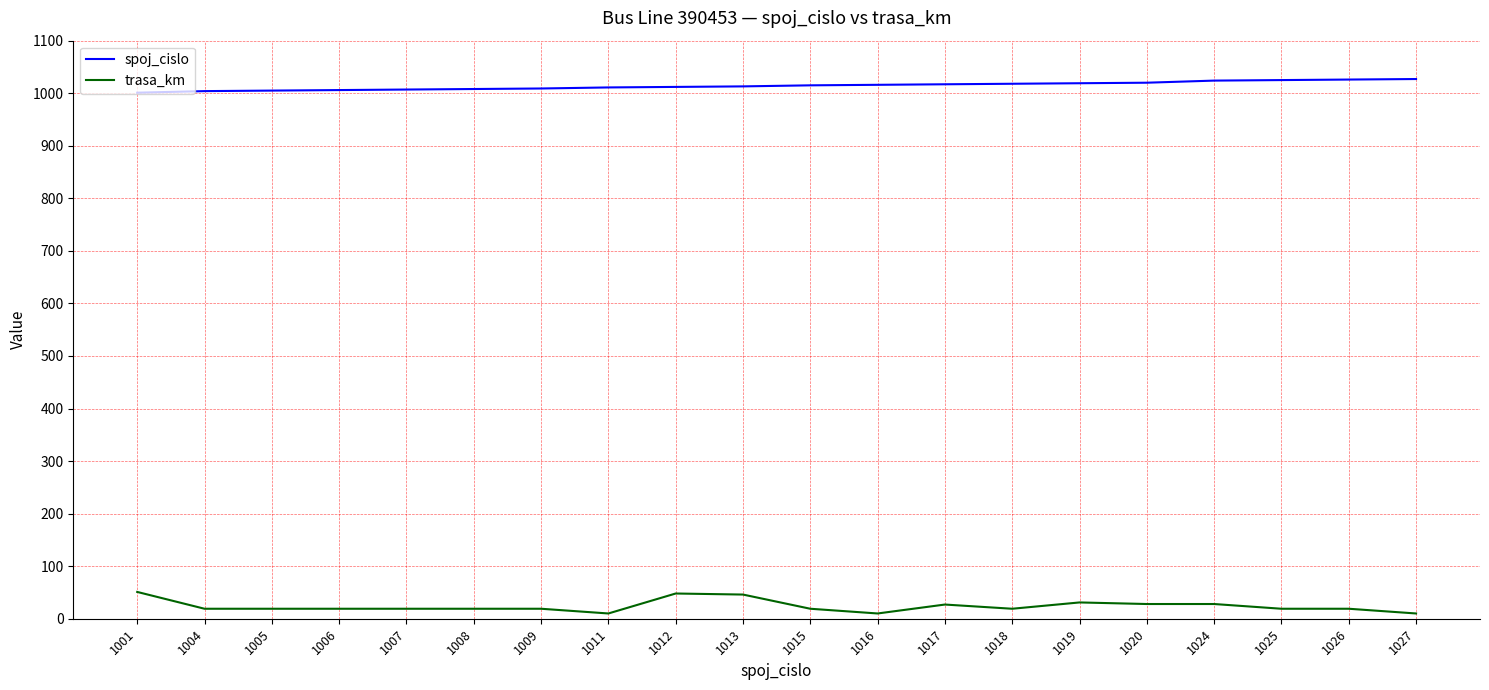

True or false: spoj_cislo and trasa_km cross at least once.

False